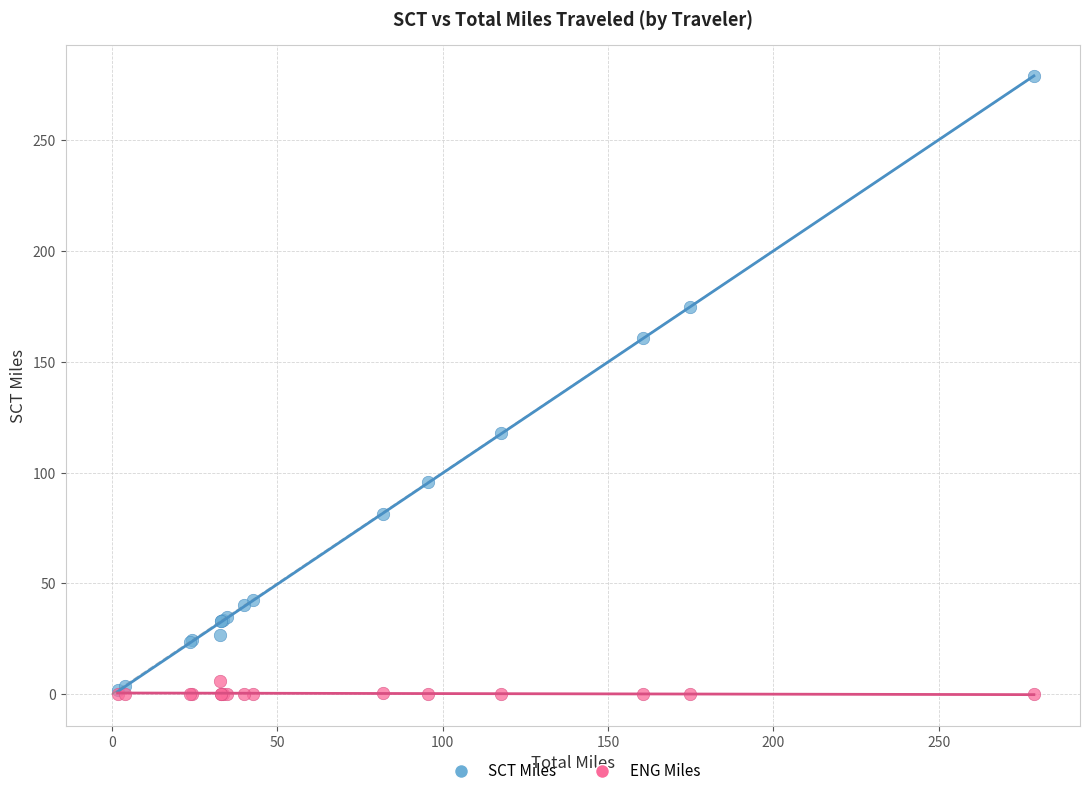

Which series has the largest Y range (max minus min)?

SCT Miles